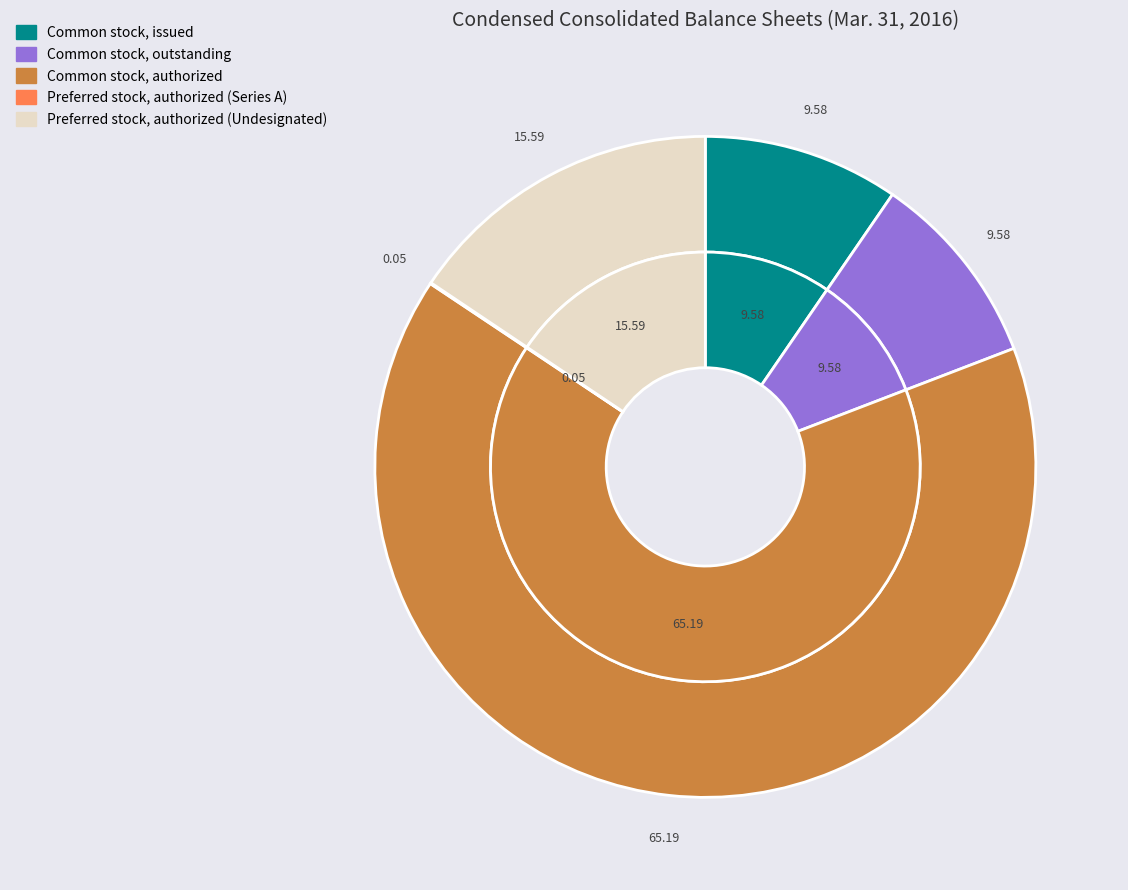

What is the majority slice?

Common stock, authorized